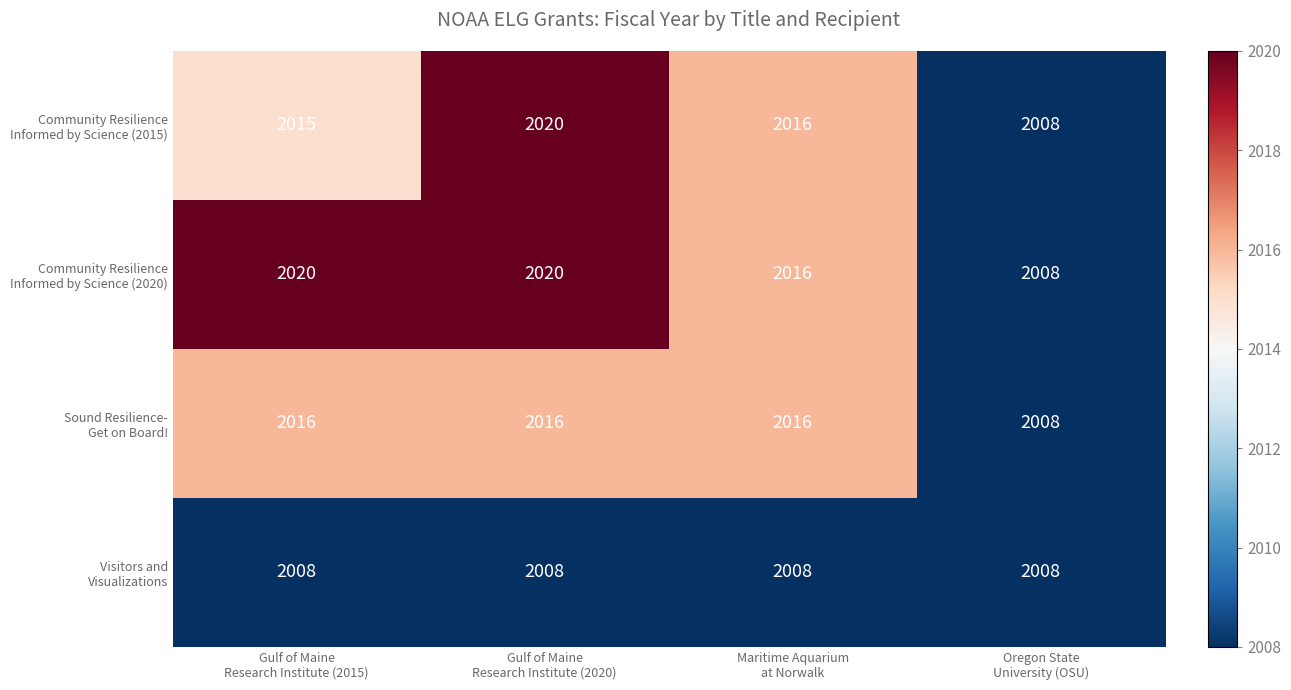

What is the minimum value shown in the chart?

2008